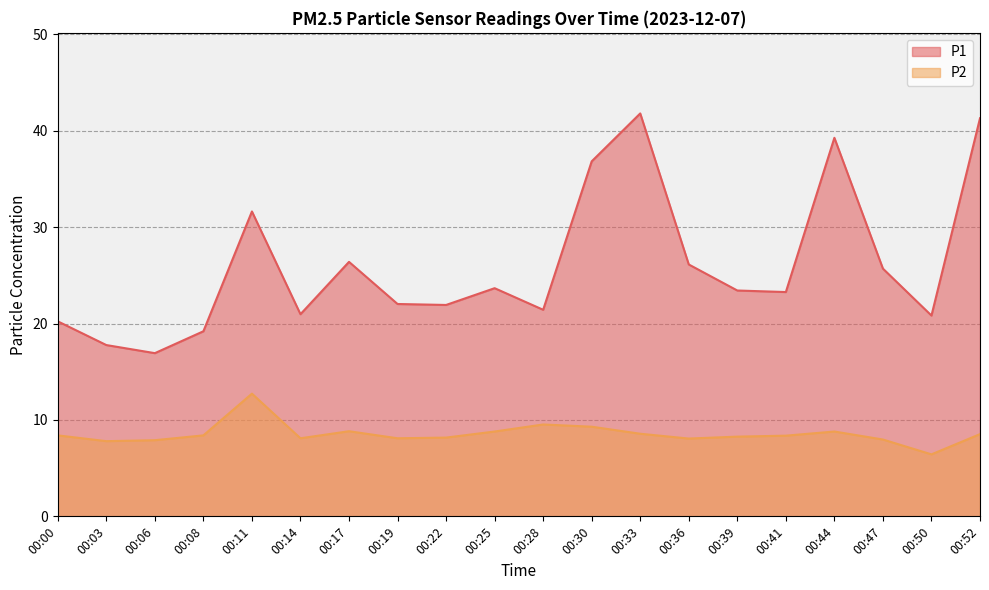

Count the number of data series in this chart.

2